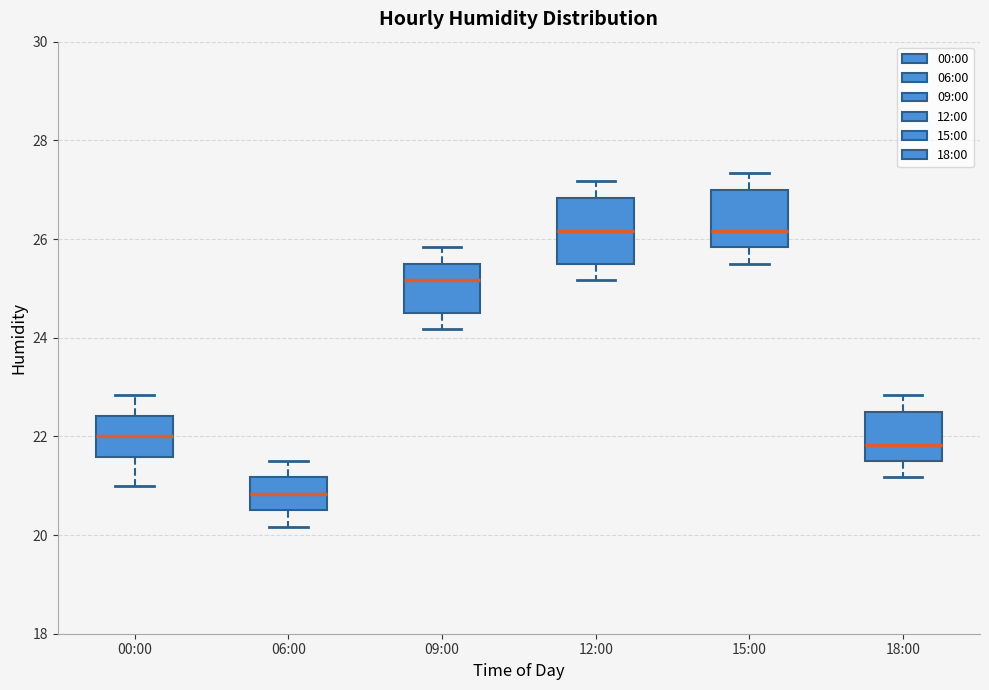

Reading left to right, transcribe this box plot: for each box, give where its median line is, the range the box spans, and where its two whiskers end, as read against the y-axis. The values are not printed on the chart, so give them approximately, as read against the axis.

00:00: median 22.0, box 21.6 to 22.4, whiskers 21.0 to 22.8
06:00: median 20.8, box 20.6 to 21.2, whiskers 20.2 to 21.6
09:00: median 25.2, box 24.6 to 25.6, whiskers 24.2 to 25.8
12:00: median 26.2, box 25.6 to 26.8, whiskers 25.2 to 27.2
15:00: median 26.2, box 25.8 to 27.0, whiskers 25.6 to 27.4
18:00: median 21.8, box 21.6 to 22.6, whiskers 21.2 to 22.8